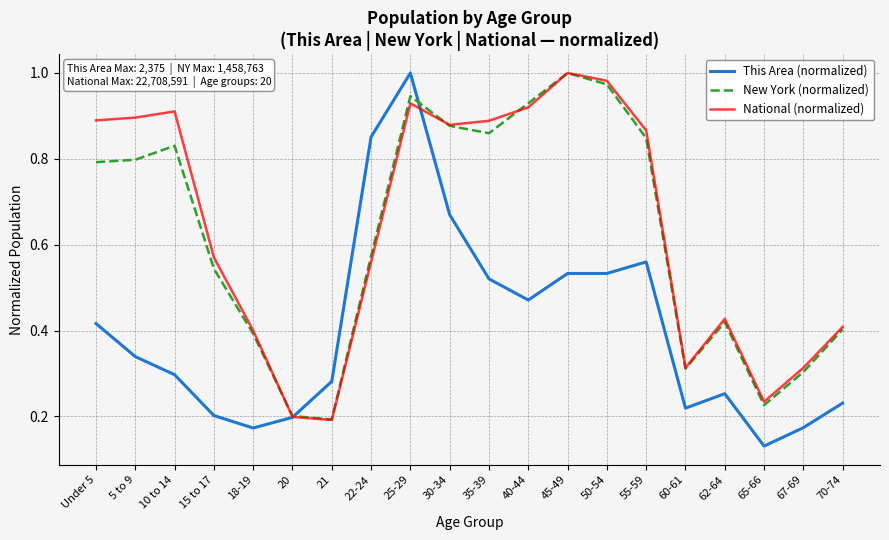

Rank the series at 50-54 from lowest to highest value.

This Area (normalized), New York (normalized), National (normalized)